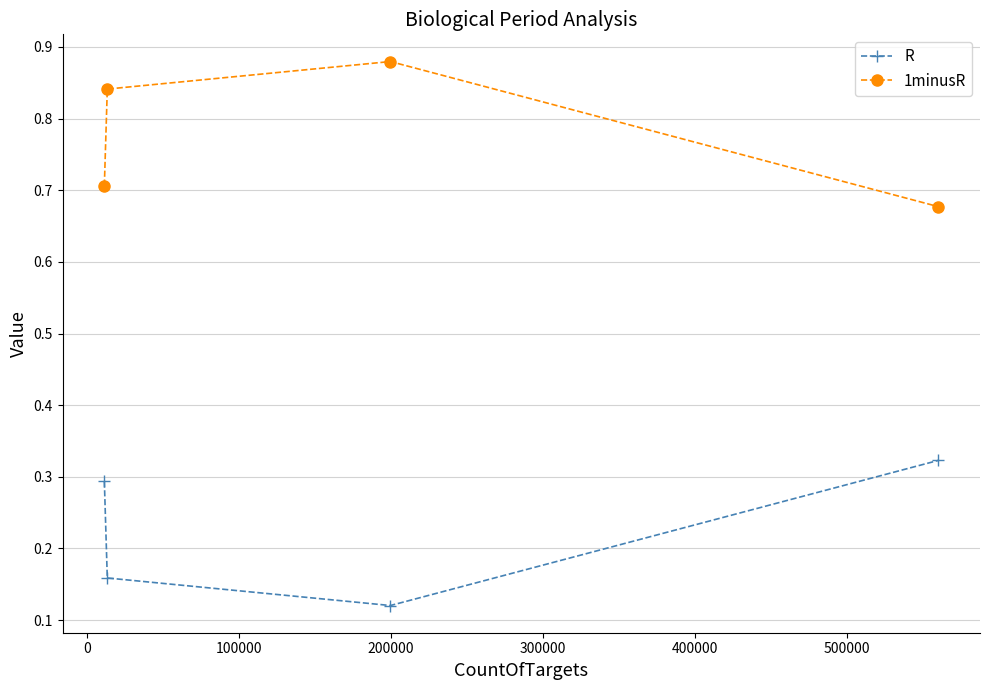

How many lines are shown in the chart?

2